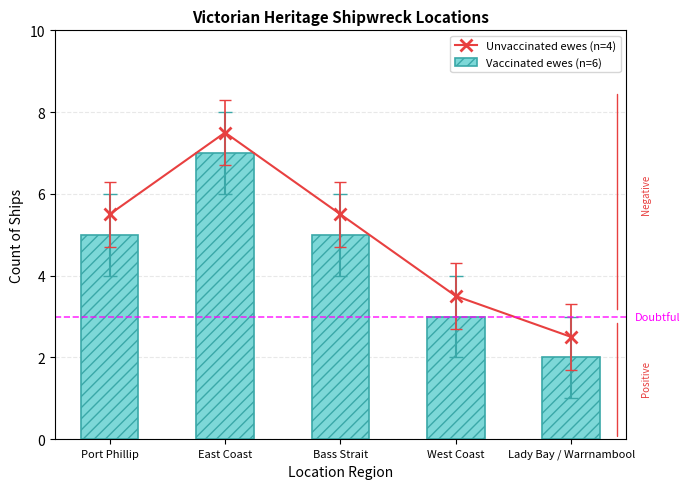

List the labels in order of Vaccinated ewes (n=6) value, largest first.

East Coast, Port Phillip, Bass Strait, West Coast, Lady Bay / Warrnambool